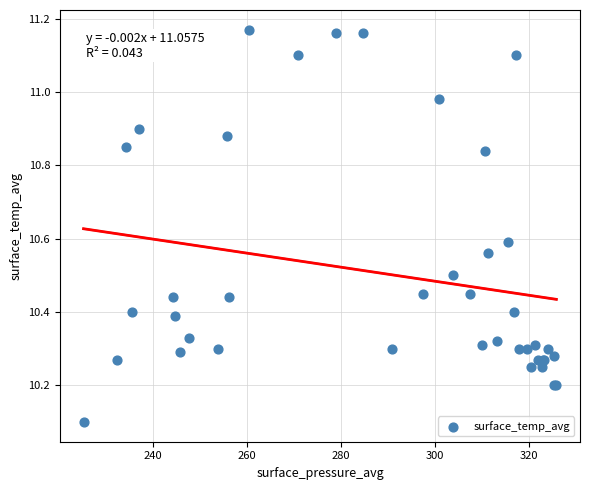

What Y value in the scatter plot is closest to 10?

10.1